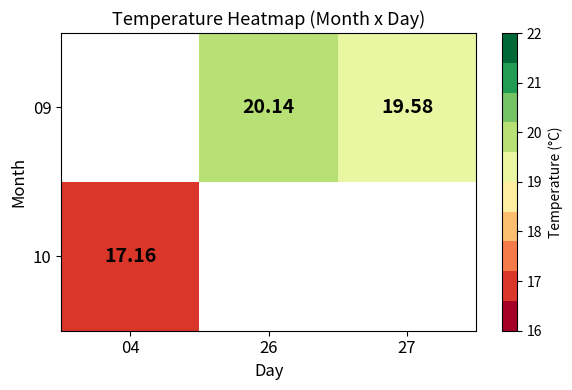

Is the value of 09 at 26 greater than the value of 10 at 04?

Yes